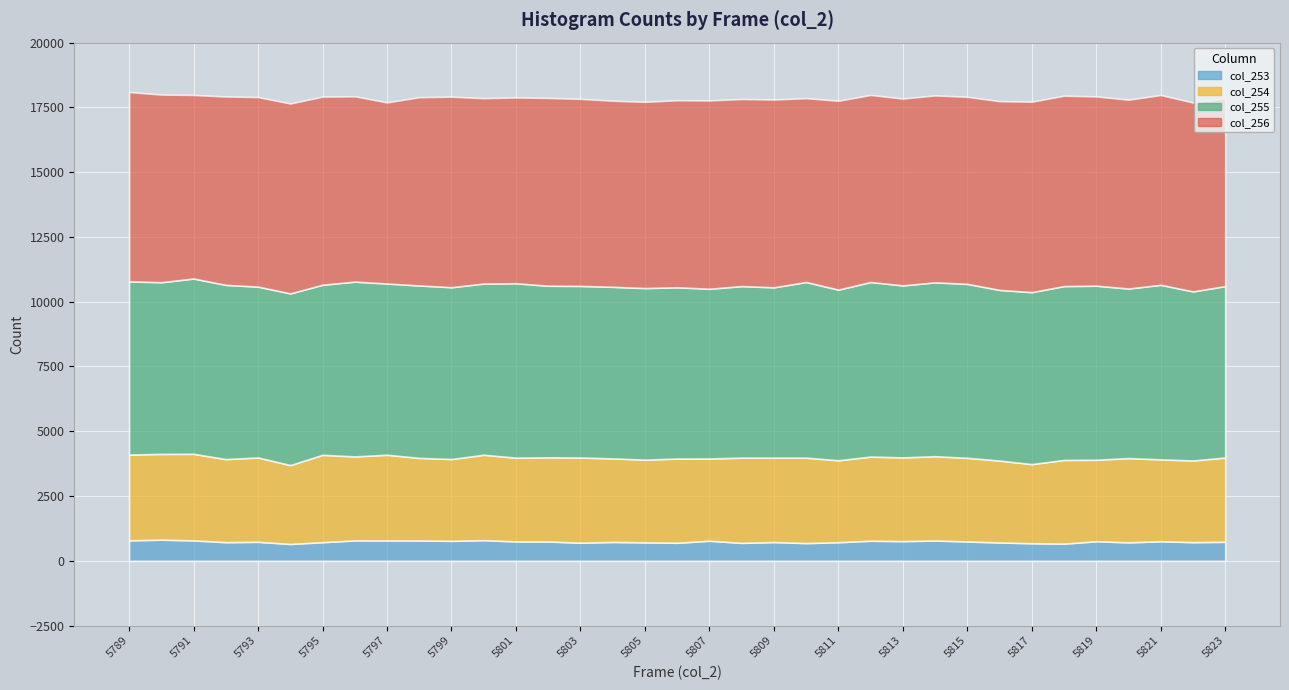

At 5808, list the series in order from largest to smallest.

col_256, col_255, col_254, col_253